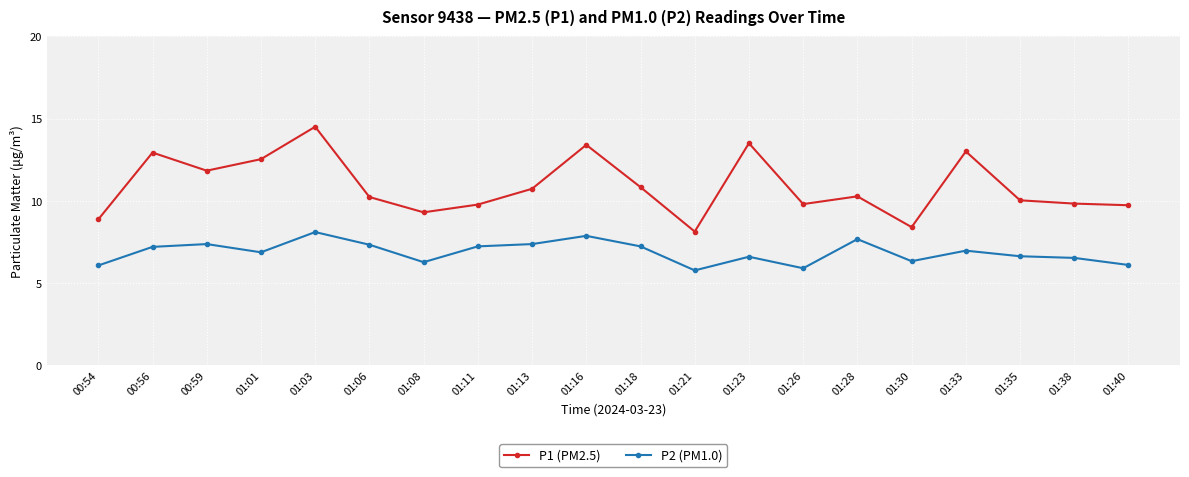

What is the difference between the P2 (PM1.0) values at 01:35 and 01:13?

0.7